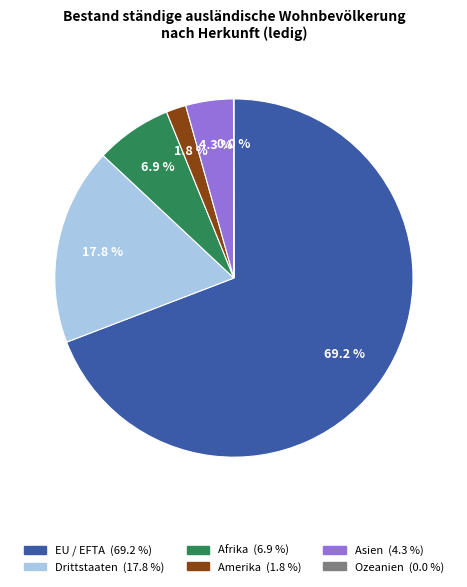

Is there any slice that represents more than half of the pie?

Yes